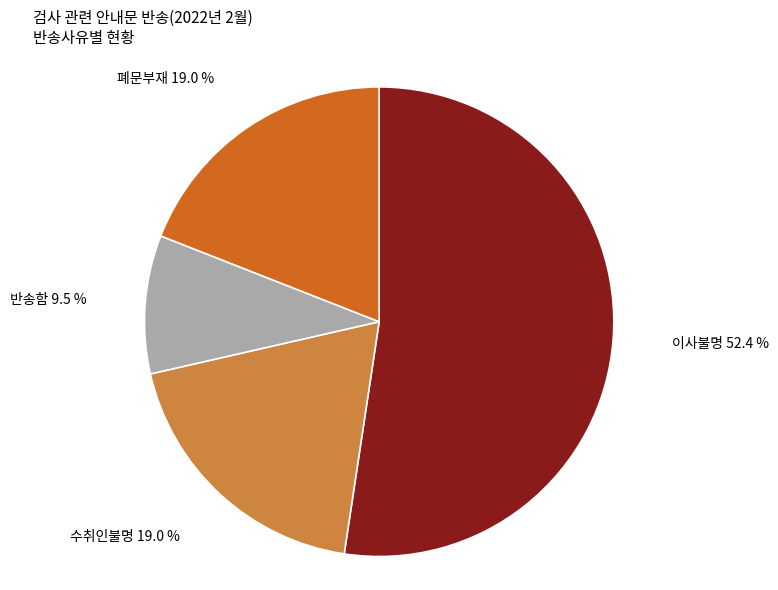

What is the ratio of the value at 반송함 to the value at 폐문부재?

0.5